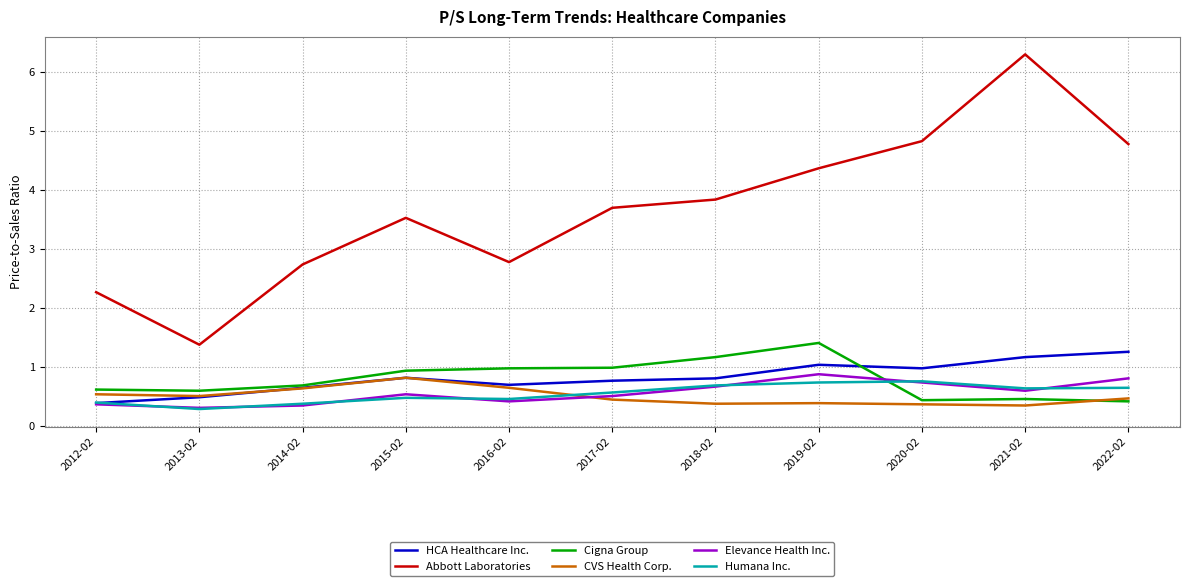

Is the value of Cigna Group at 2020-02 greater than the value of HCA Healthcare Inc. at 2017-02?

No